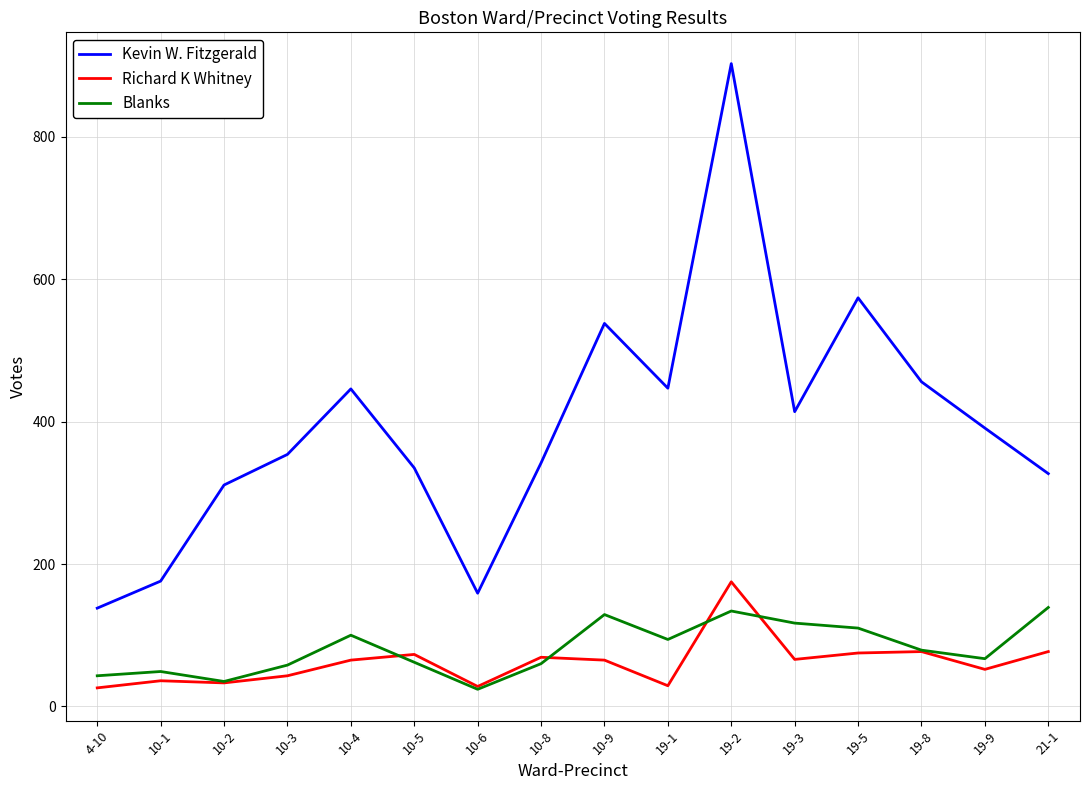

Is this an area chart (filled region under the line)?

No